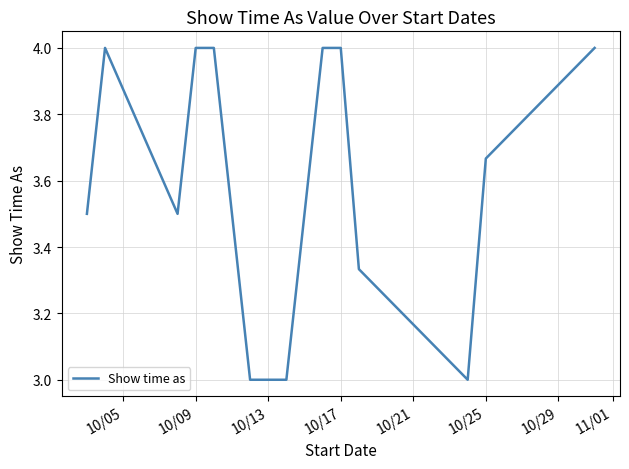

What is the difference between the maximum and minimum values?

1.0